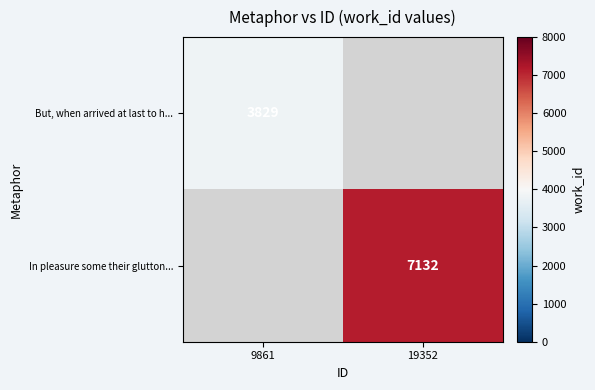

What is the minimum value shown in the chart?

3829.0